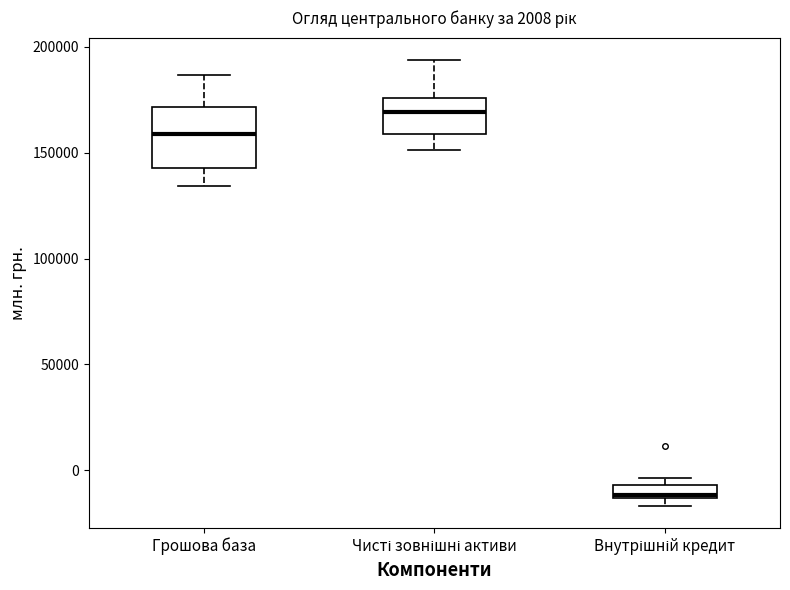

Comparing the boxes themselves (not the whiskers), which one is the tallest?

Грошова база